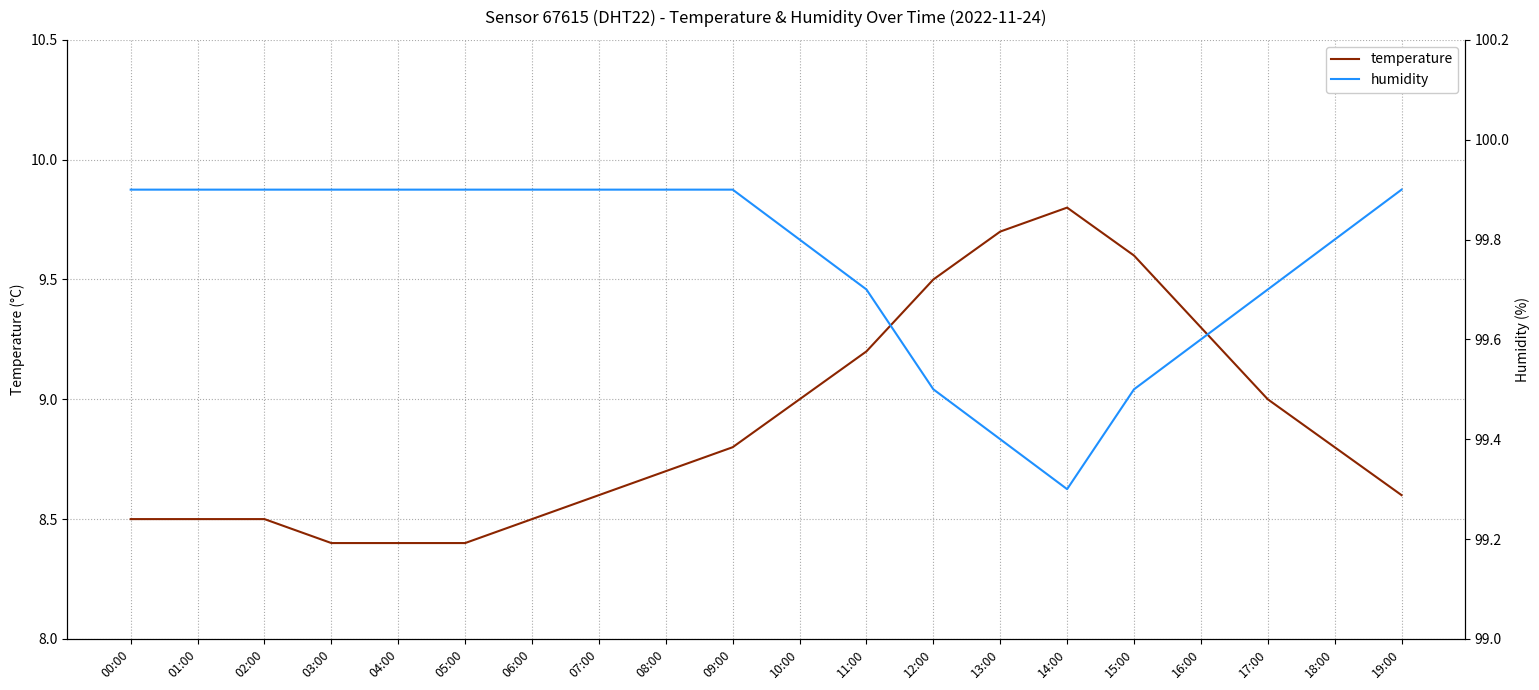

Is this an area chart (filled region under the line)?

No